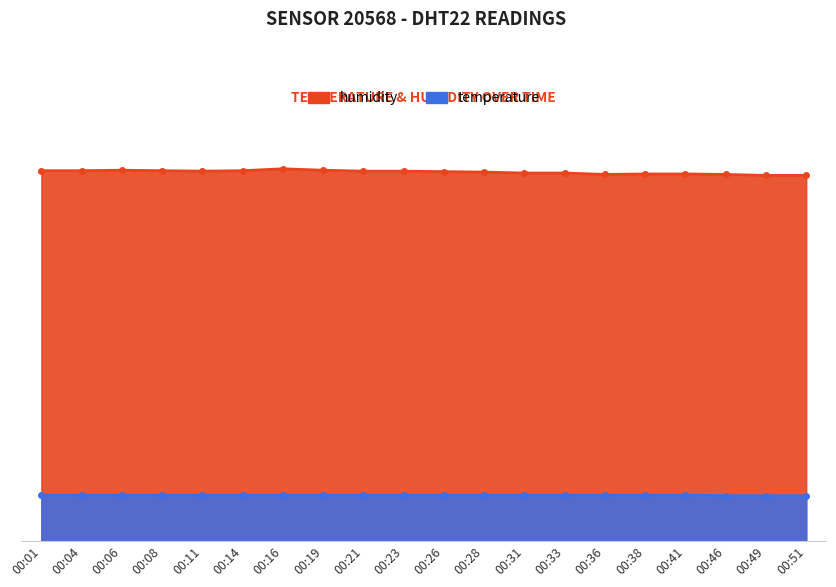

True or false: temperature has a value of 14.2 at 00:36.

False